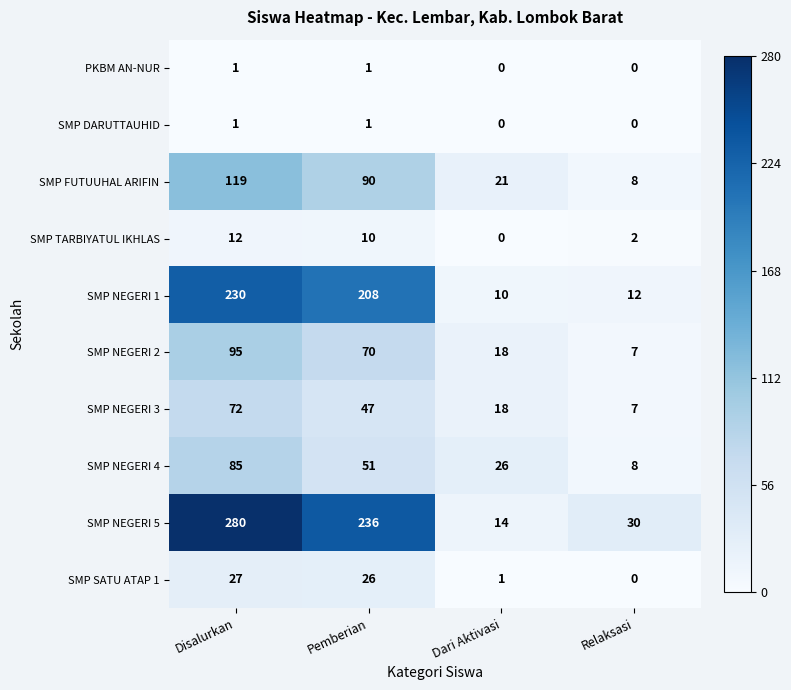

The value of SMP SATU ATAP 1 at Relaksasi is 17. True or false?

False